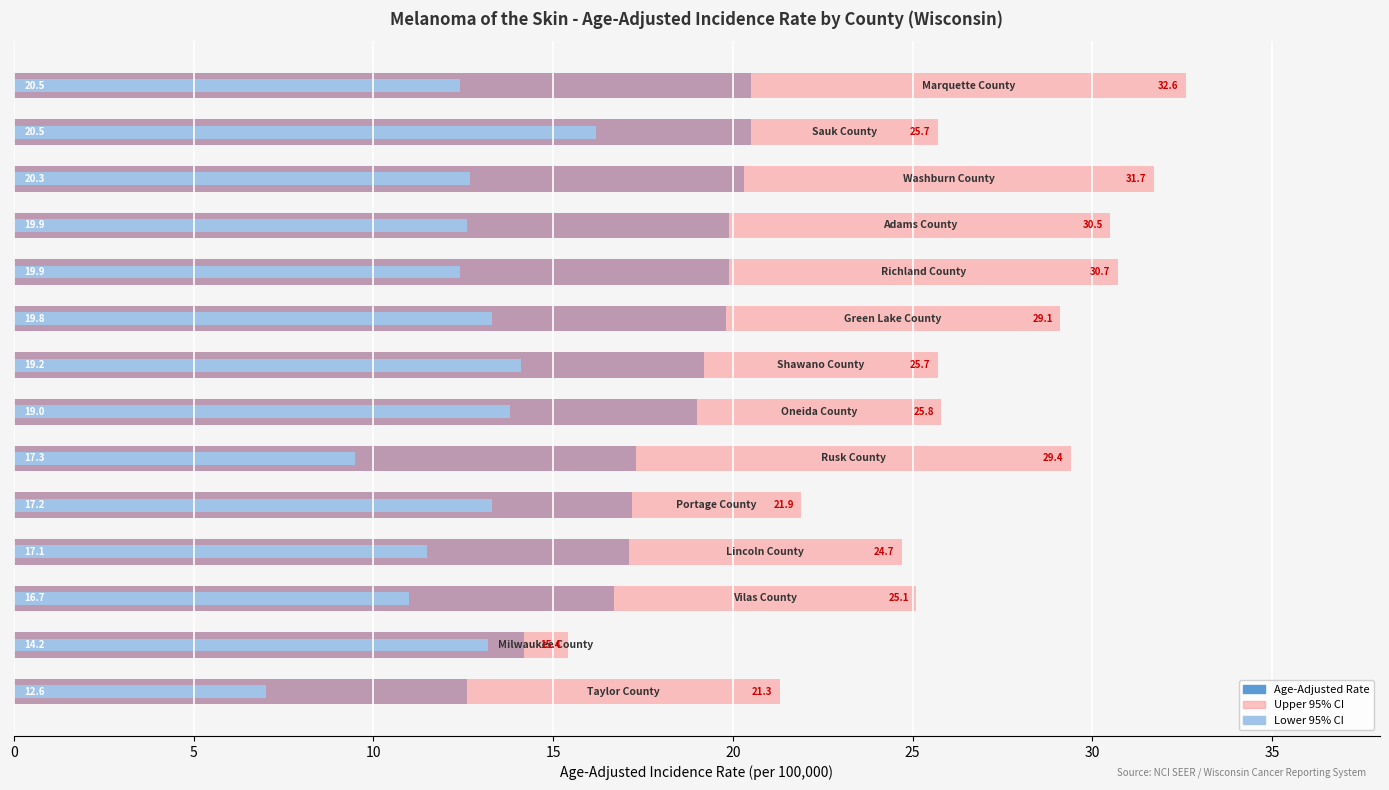

Rank the series by their maximum value, from lowest to highest.

Lower 95% CI, Age-Adjusted Rate, Upper 95% CI